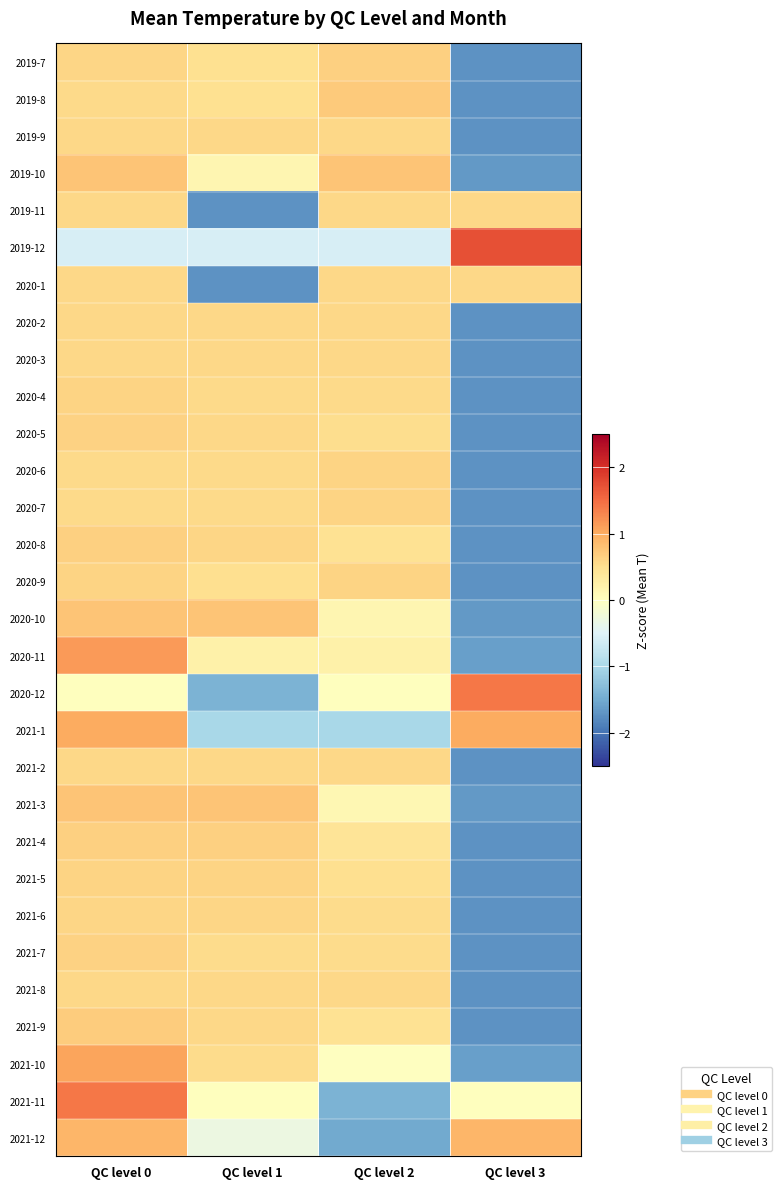

At how many categories does at least one series exceed 1?

2